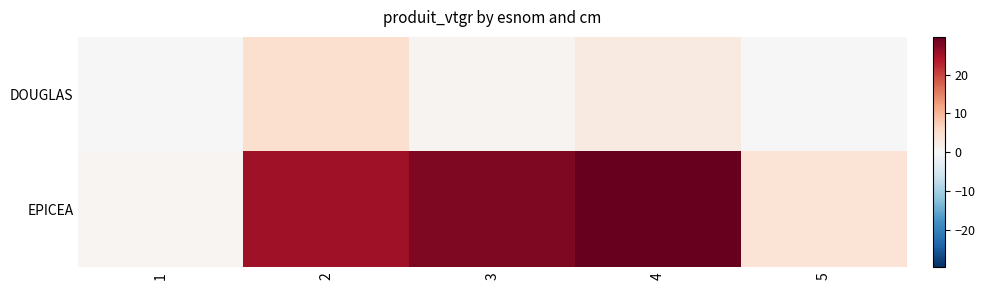

Rank the series at 1 from highest to lowest value.

EPICEA, DOUGLAS